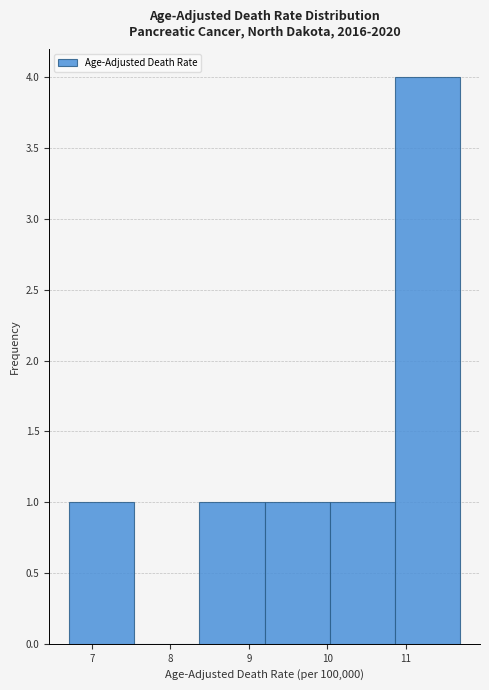

Reading left to right, list every bar in this chart as the range it spans on the x-axis followed by its height. Neither the bar edges nor the heights are printed on the chart, so give them approximately, as read against the axes.

6.7 to 7.5: 1
7.5 to 8.4: 0
8.4 to 9.2: 1
9.2 to 10.0: 1
10.0 to 10.9: 1
10.9 to 11.7: 4